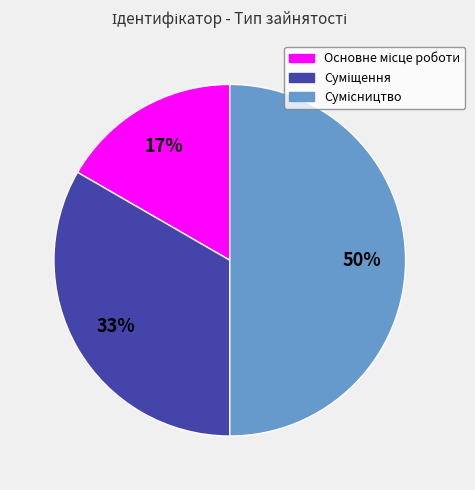

To the nearest percent, what is the average slice percentage?

33%